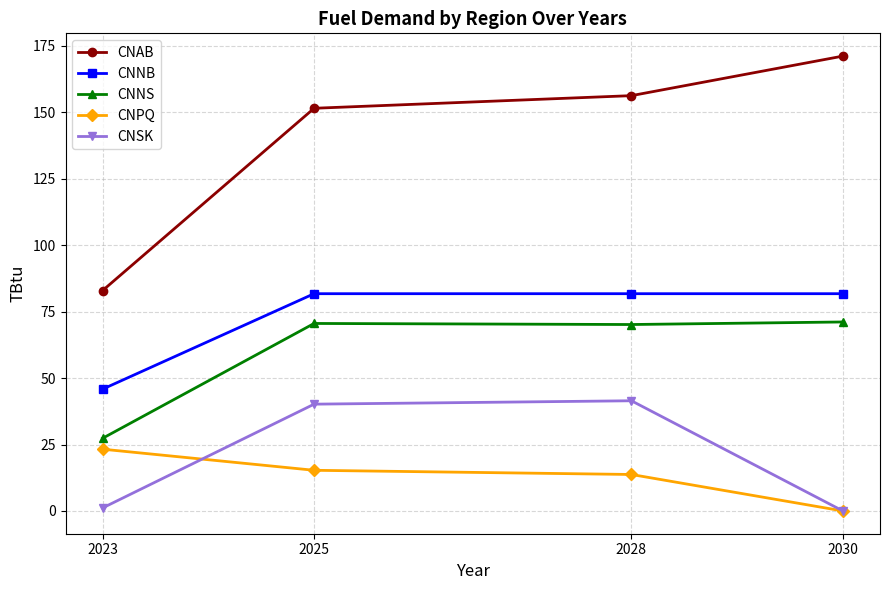

What is the greatest value displayed?

171.1